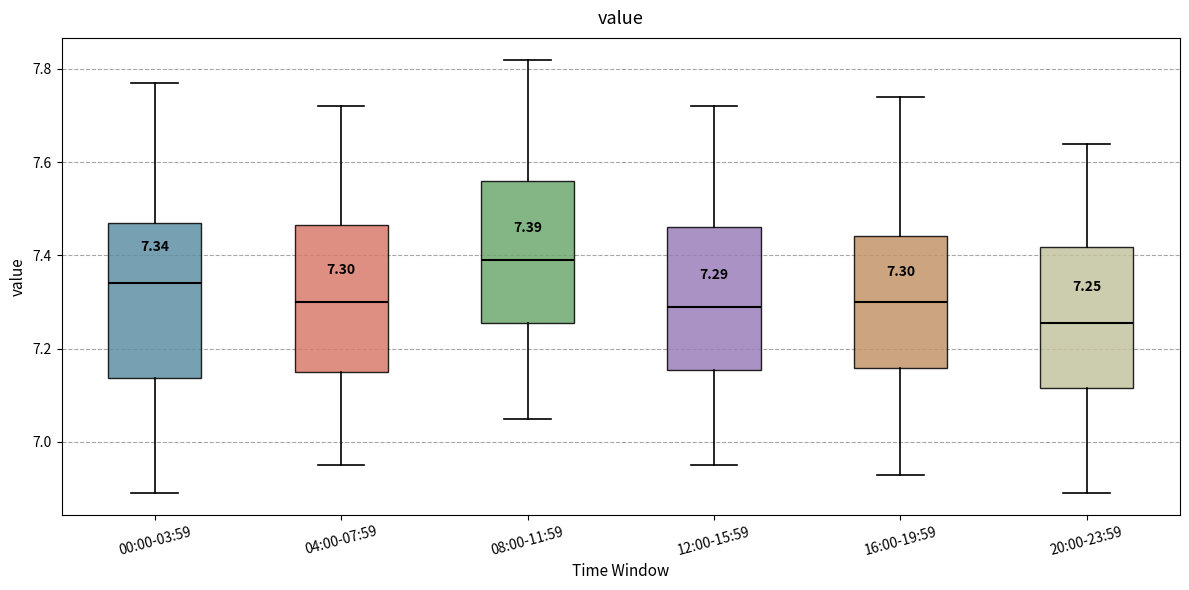

Which box has the lowest median line?

20:00-23:59